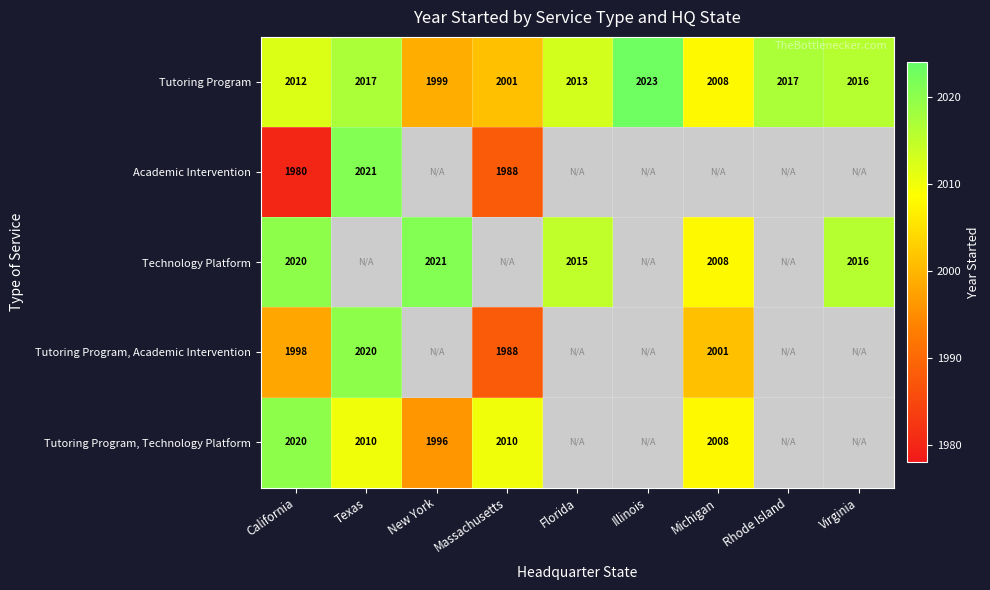

What is the average value of the Tutoring Program series?

2012